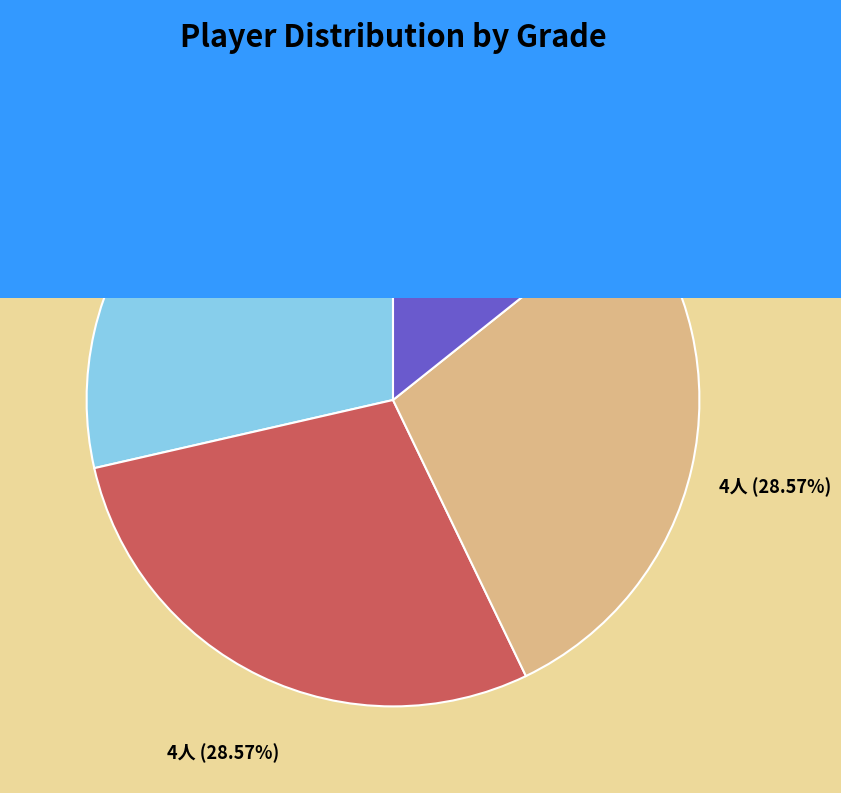

Does any single category account for the majority?

No